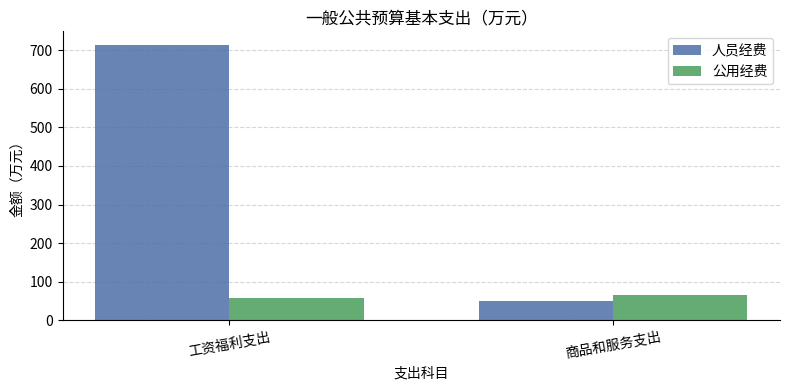

What value does the 人员经费 series have at 商品和服务支出?

50.7